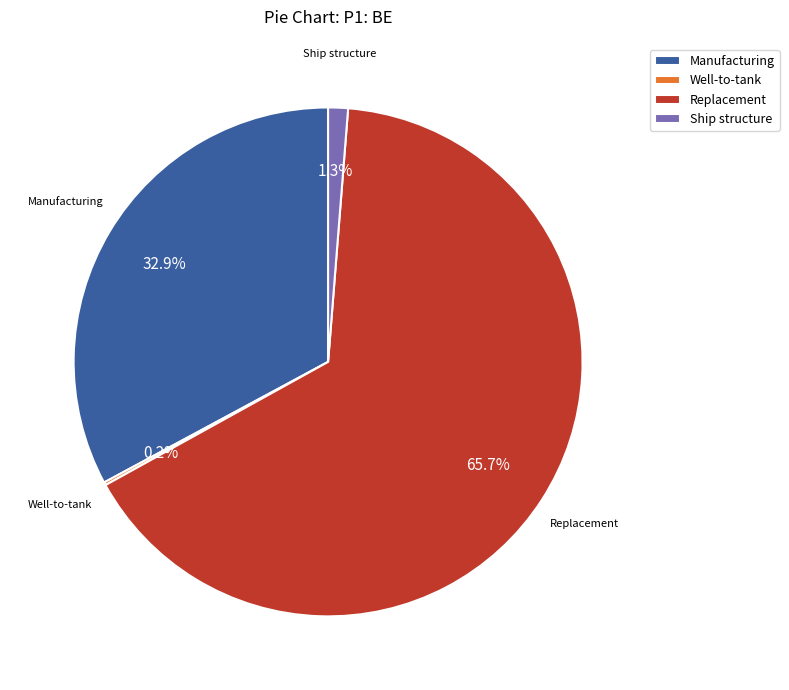

Is there any slice that represents more than half of the pie?

Yes